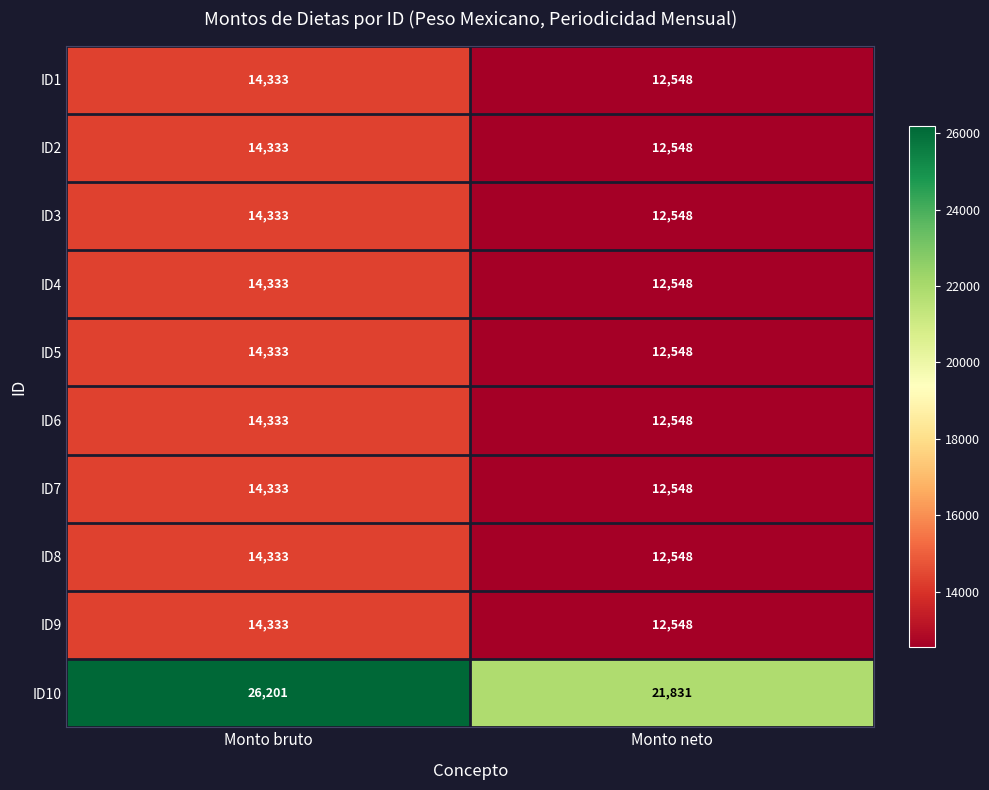

Which series has the widest spread of values?

ID10